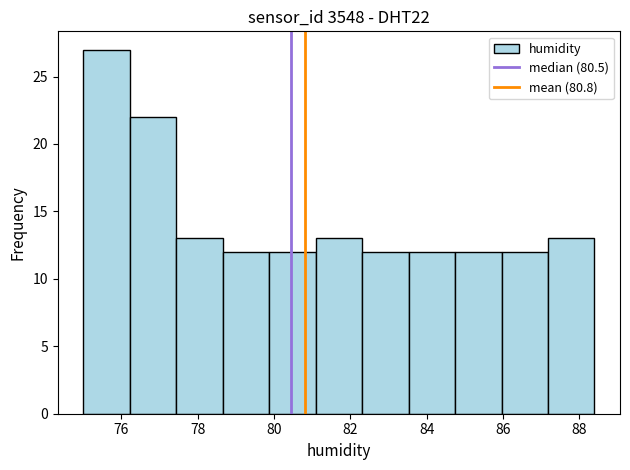

How tall is the bar that spans 84.8 to 86.0 on the x-axis? Neither the bar edges nor the heights are printed on the chart, so give them approximately, as read against the axes.

12